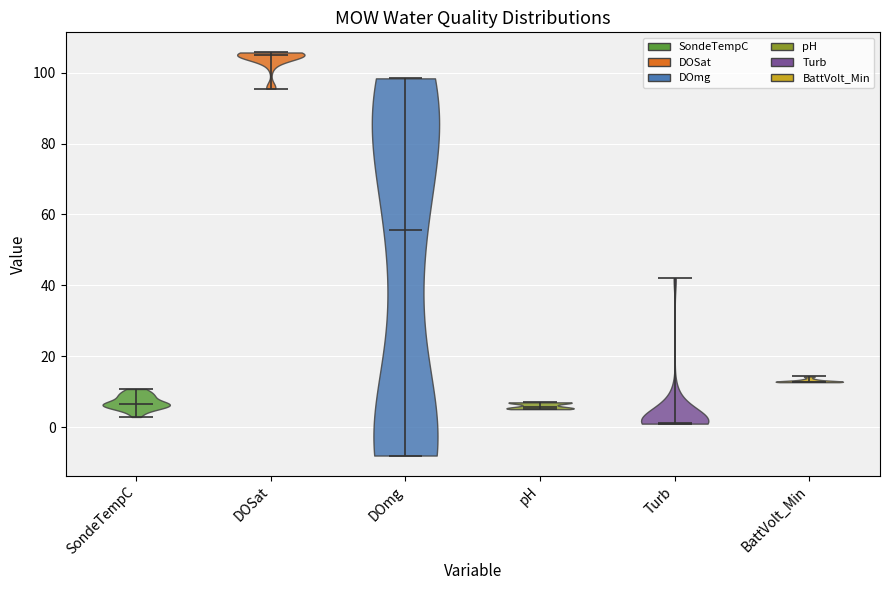

Which violin has the highest median line?

DOSat